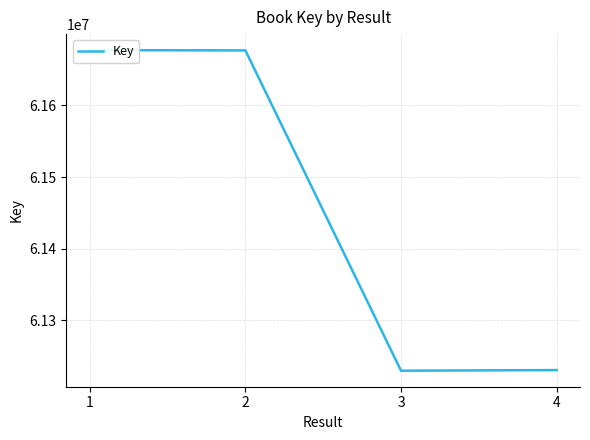

Reading left to right, list all the values displayed in this chart.

1=61676952	2=61676575	3=61229857	4=61230703